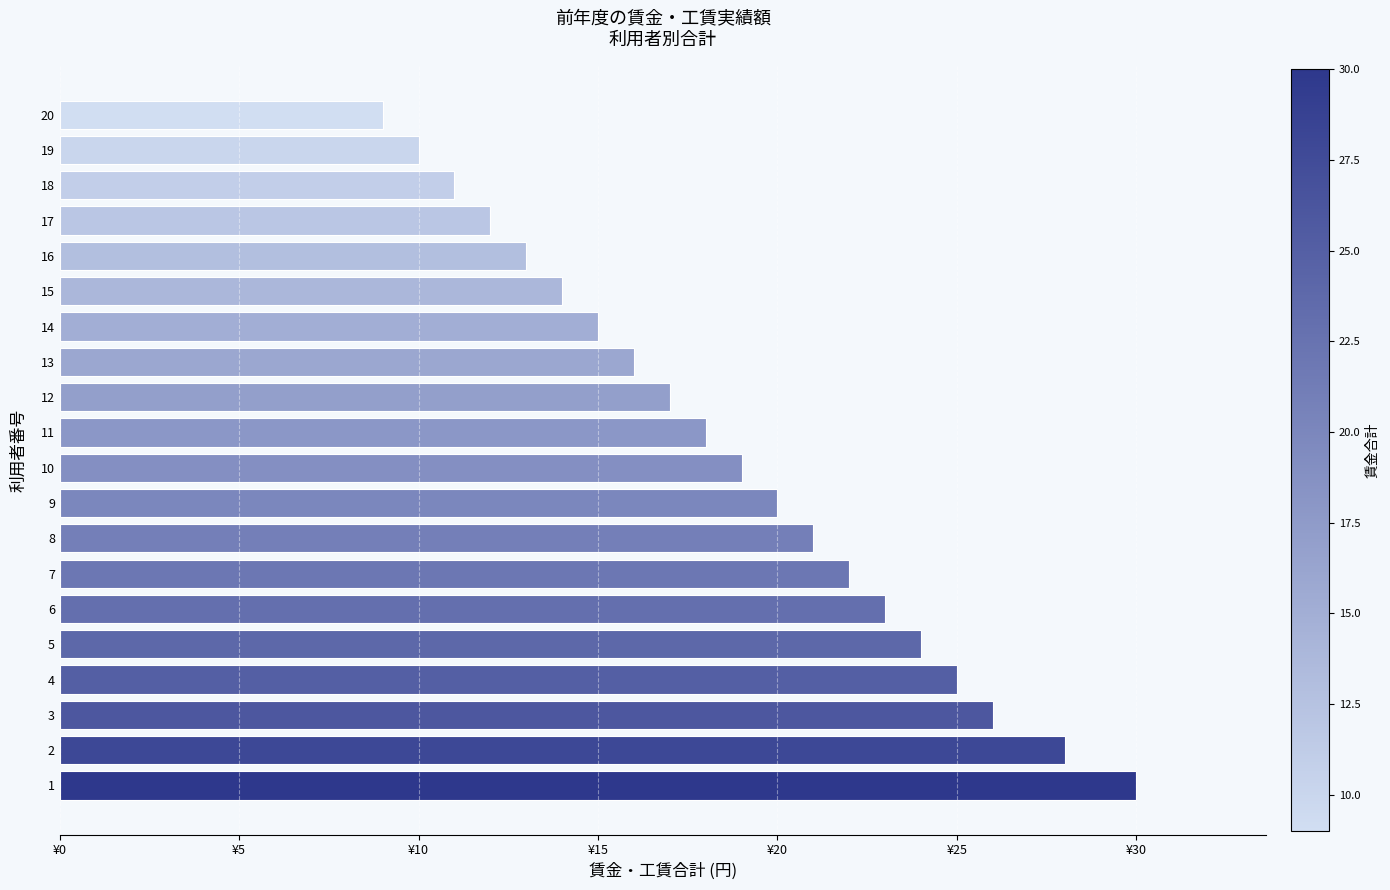

Does the chart contain any negative values?

No